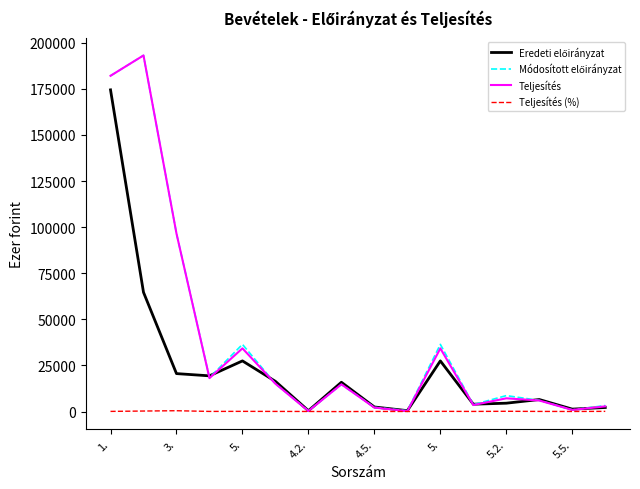

Which series has the widest spread of values?

Teljesítés